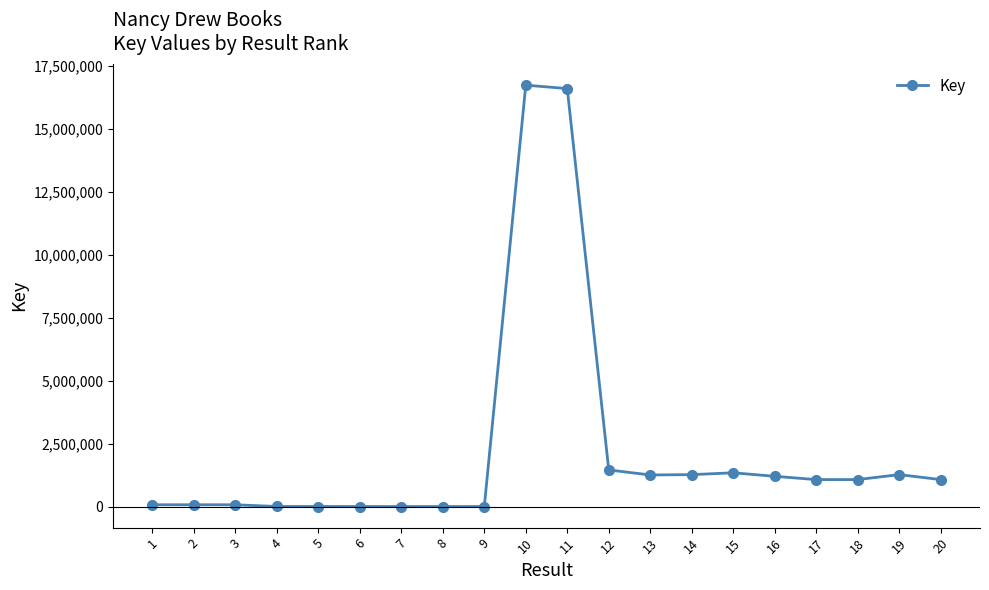

Is it true that the value at 11 is 16585249?

True